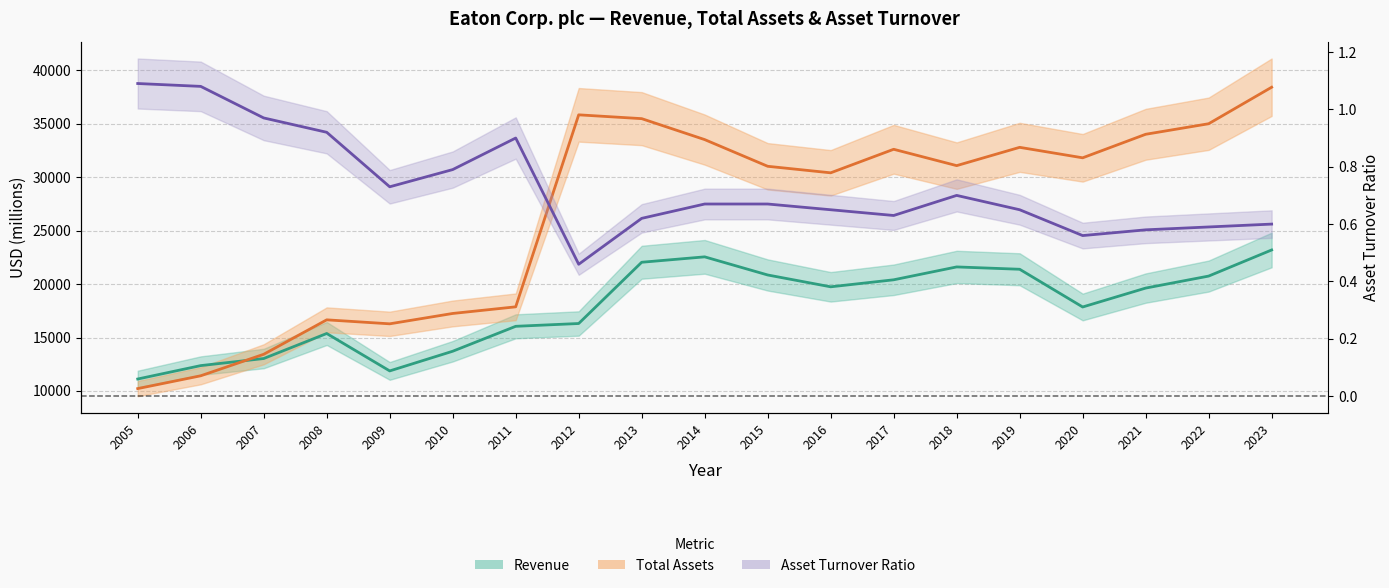

What is the average value of the Revenue series?

17888.4